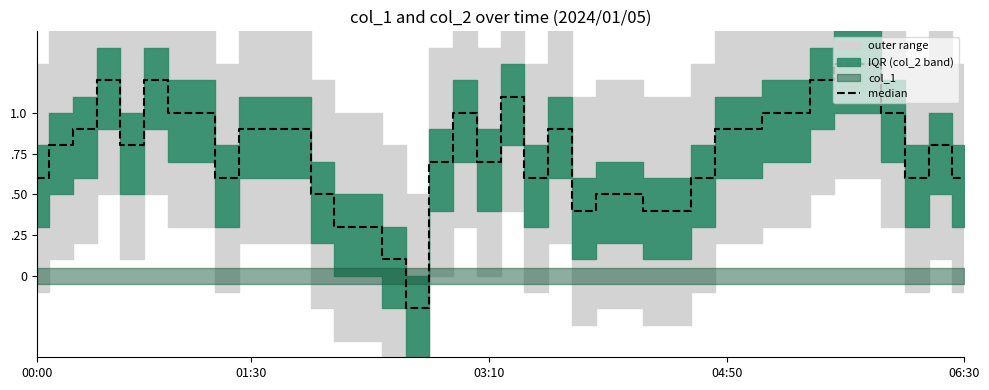

How many points are higher than both their immediate neighbors (excluding endpoints)?

6